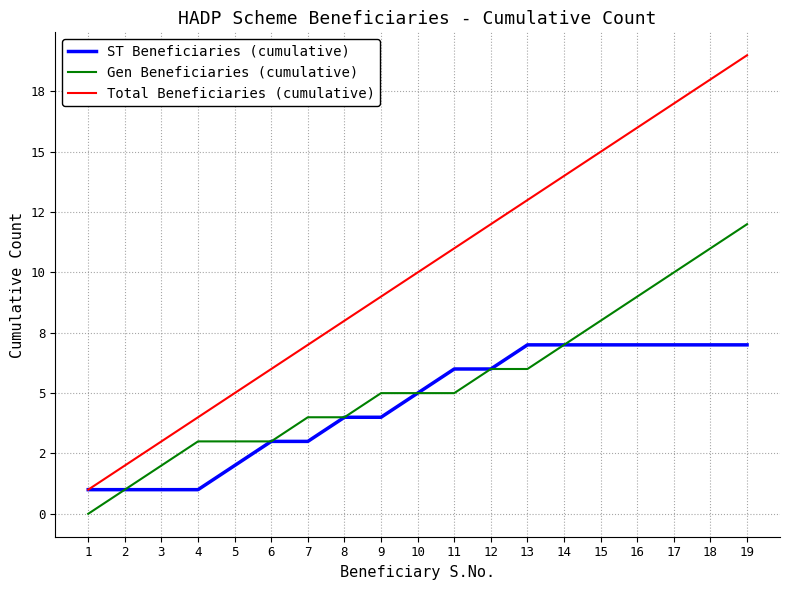

Which series has the largest total across all categories?

Total Beneficiaries (cumulative)